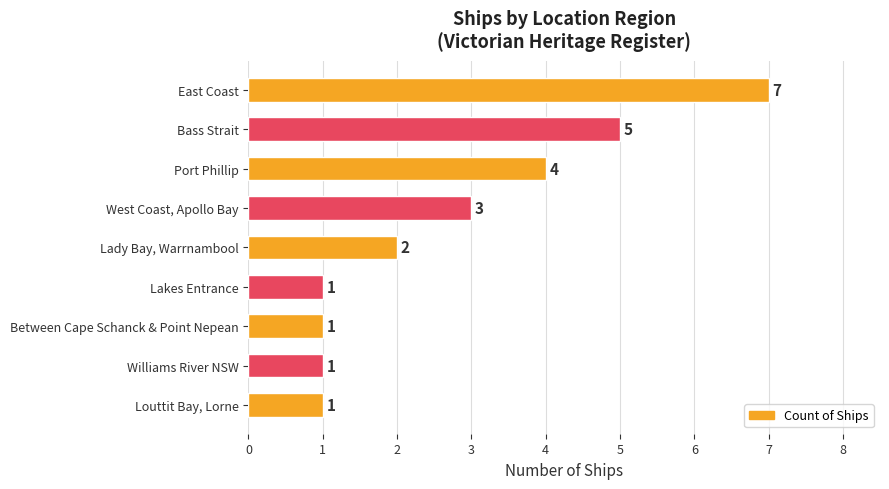

Where is the data nearest to the value 4?

Port Phillip